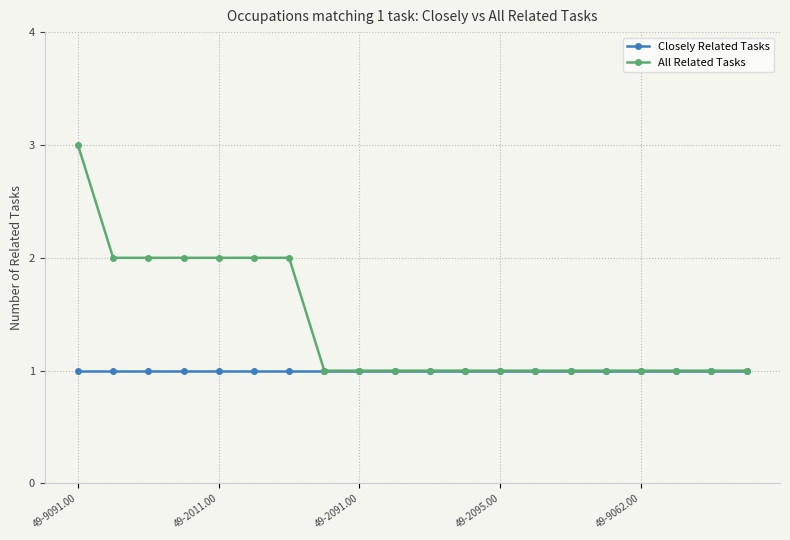

Which series has the widest spread of values?

All Related Tasks